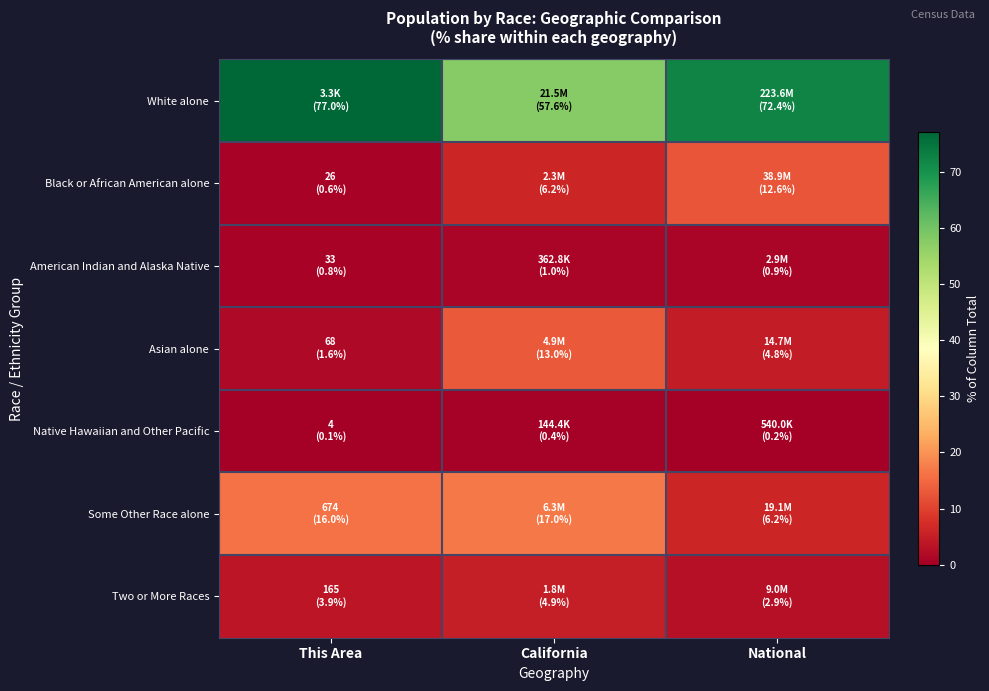

Between This Area and California, which series saw the biggest shift?

White alone